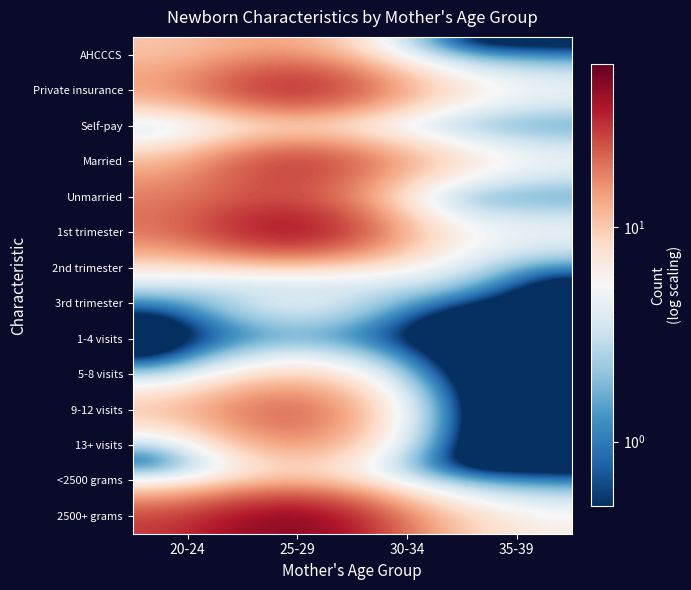

Reading right to left, extract all data points from this chart.

AHCCCS: 35-39=0.0	30-34=0.0	25-29=15.0	20-24=10.0
Private insurance: 35-39=6.0	30-34=13.0	25-29=46.0	20-24=16.0
Self-pay: 35-39=0.0	30-34=0.0	25-29=0.0	20-24=0.0
Married: 35-39=6.0	30-34=14.0	25-29=39.0	20-24=11.0
Unmarried: 35-39=0.0	30-34=0.0	25-29=24.0	20-24=18.0
1st trimester: 35-39=6.0	30-34=8.0	25-29=55.0	20-24=20.0
2nd trimester: 35-39=0.0	30-34=7.0	25-29=0.0	20-24=6.0
3rd trimester: 35-39=0.0	30-34=0.0	25-29=7.0	20-24=0.0
1-4 visits: 35-39=0.0	30-34=0.0	25-29=0.0	20-24=0.0
5-8 visits: 35-39=0.0	30-34=0.0	25-29=11.0	20-24=0.0
9-12 visits: 35-39=0.0	30-34=0.0	25-29=29.0	20-24=13.0
13+ visits: 35-39=0.0	30-34=0.0	25-29=20.0	20-24=0.0
<2500 grams: 35-39=0.0	30-34=0.0	25-29=6.0	20-24=0.0
2500+ grams: 35-39=6.0	30-34=14.0	25-29=57.0	20-24=28.0